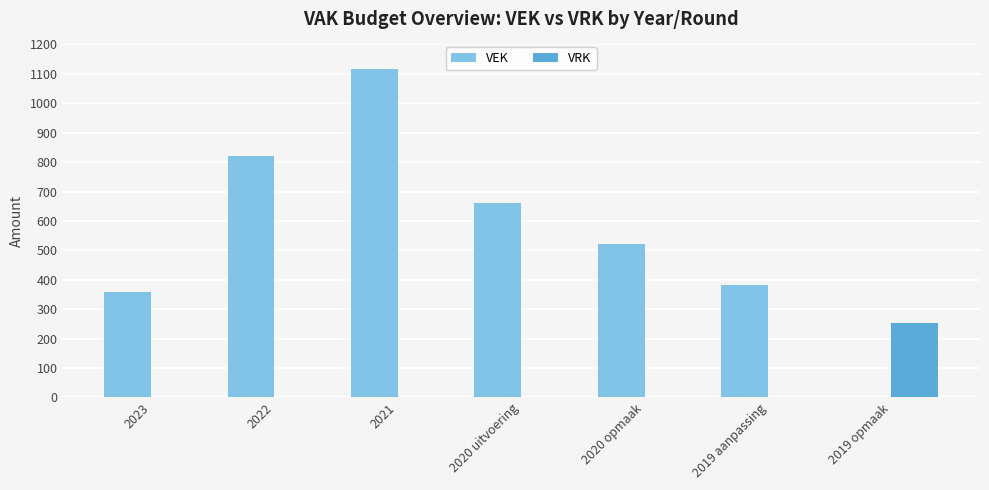

At which label is VEK closest to 558?

2020 opmaak